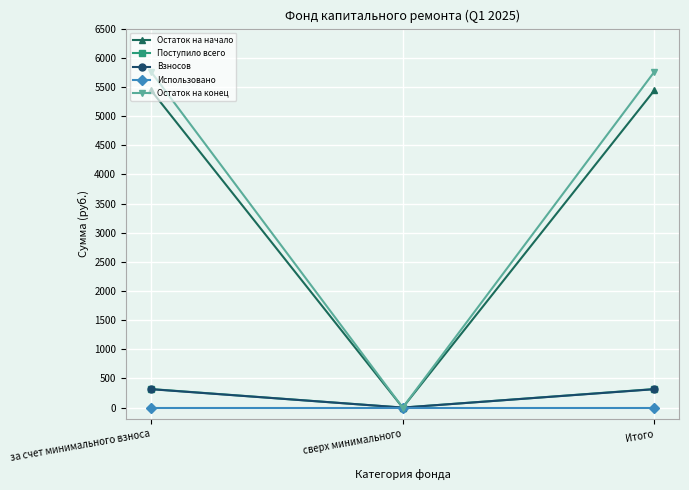

What are all the series names shown in the legend?

Остаток на начало, Поступило всего, Взносов, Использовано, Остаток на конец